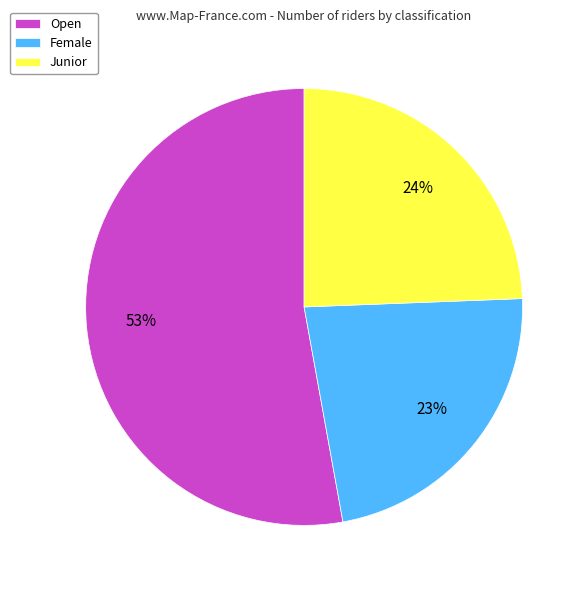

To the nearest percent, what is the average slice percentage?

33%